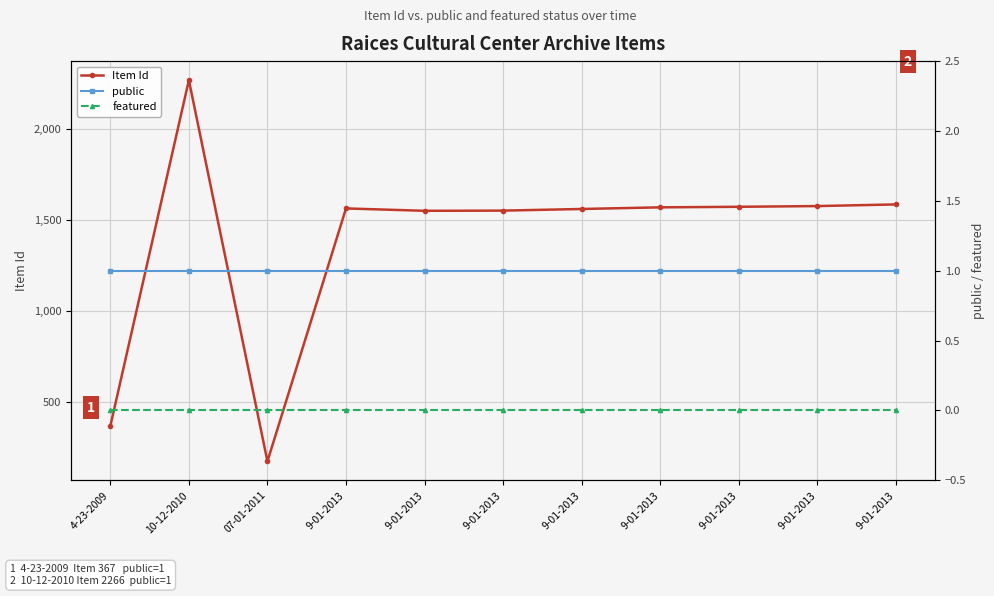

True or false: public and Item Id cross at least once.

False